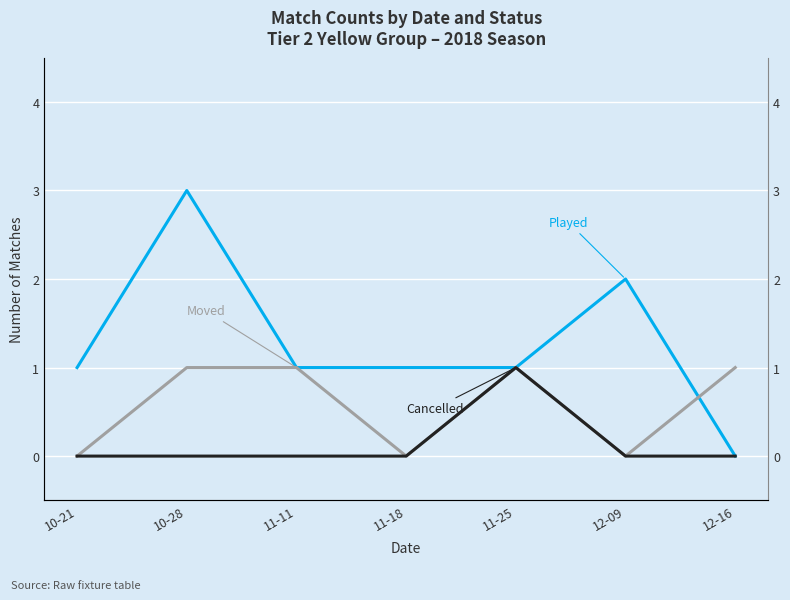

The value of Moved at 10-28 is 1. True or false?

False